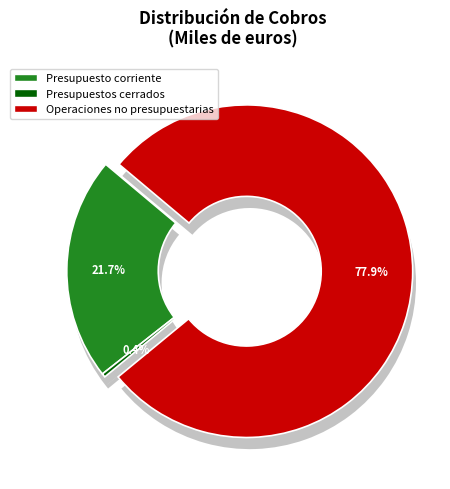

What portion of the pie excludes Presupuesto corriente?

78.3%